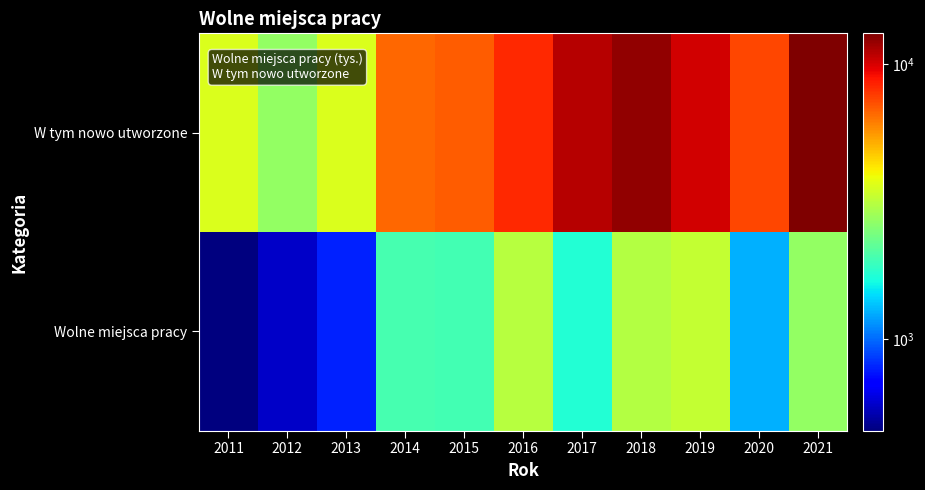

At 2018, list the series in order from largest to smallest.

W tym nowo utworzone, Wolne miejsca pracy